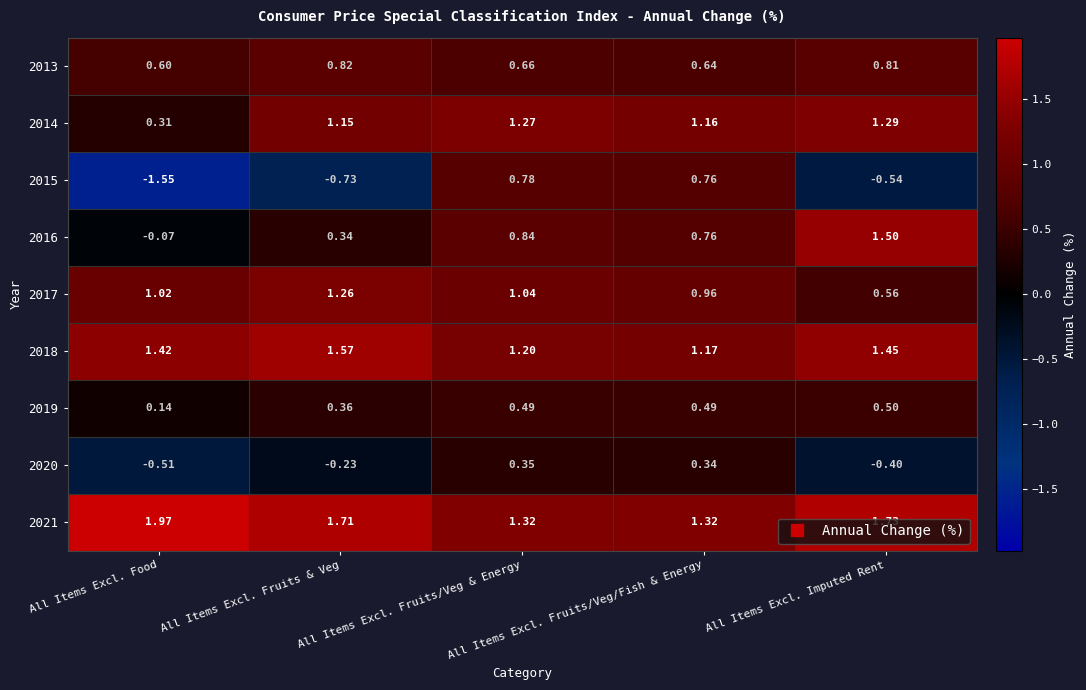

Reading right to left, what are all the values shown in this chart?

2013: All Items Excl. Imputed Rent=0.8	All Items Excl. Fruits/Veg/Fish & Energy=0.6	All Items Excl. Fruits/Veg & Energy=0.7	All Items Excl. Fruits & Veg=0.8	All Items Excl. Food=0.6
2014: All Items Excl. Imputed Rent=1.3	All Items Excl. Fruits/Veg/Fish & Energy=1.2	All Items Excl. Fruits/Veg & Energy=1.3	All Items Excl. Fruits & Veg=1.1	All Items Excl. Food=0.3
2015: All Items Excl. Imputed Rent=-0.5	All Items Excl. Fruits/Veg/Fish & Energy=0.8	All Items Excl. Fruits/Veg & Energy=0.8	All Items Excl. Fruits & Veg=-0.7	All Items Excl. Food=-1.6
2016: All Items Excl. Imputed Rent=1.5	All Items Excl. Fruits/Veg/Fish & Energy=0.8	All Items Excl. Fruits/Veg & Energy=0.8	All Items Excl. Fruits & Veg=0.3	All Items Excl. Food=-0.1
2017: All Items Excl. Imputed Rent=0.6	All Items Excl. Fruits/Veg/Fish & Energy=1.0	All Items Excl. Fruits/Veg & Energy=1.0	All Items Excl. Fruits & Veg=1.3	All Items Excl. Food=1.0
2018: All Items Excl. Imputed Rent=1.4	All Items Excl. Fruits/Veg/Fish & Energy=1.2	All Items Excl. Fruits/Veg & Energy=1.2	All Items Excl. Fruits & Veg=1.6	All Items Excl. Food=1.4
2019: All Items Excl. Imputed Rent=0.5	All Items Excl. Fruits/Veg/Fish & Energy=0.5	All Items Excl. Fruits/Veg & Energy=0.5	All Items Excl. Fruits & Veg=0.4	All Items Excl. Food=0.1
2020: All Items Excl. Imputed Rent=-0.4	All Items Excl. Fruits/Veg/Fish & Energy=0.3	All Items Excl. Fruits/Veg & Energy=0.3	All Items Excl. Fruits & Veg=-0.2	All Items Excl. Food=-0.5
2021: All Items Excl. Imputed Rent=1.7	All Items Excl. Fruits/Veg/Fish & Energy=1.3	All Items Excl. Fruits/Veg & Energy=1.3	All Items Excl. Fruits & Veg=1.7	All Items Excl. Food=2.0